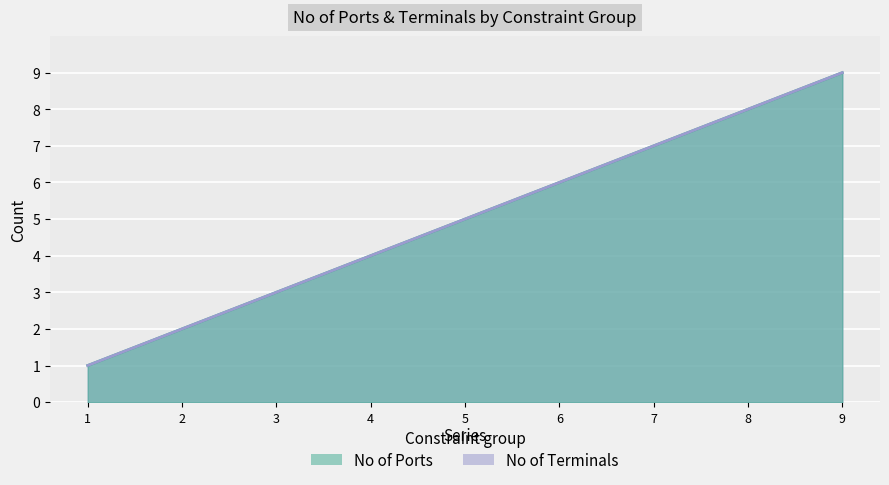

How many values in the No of Terminals series are below 5?

4